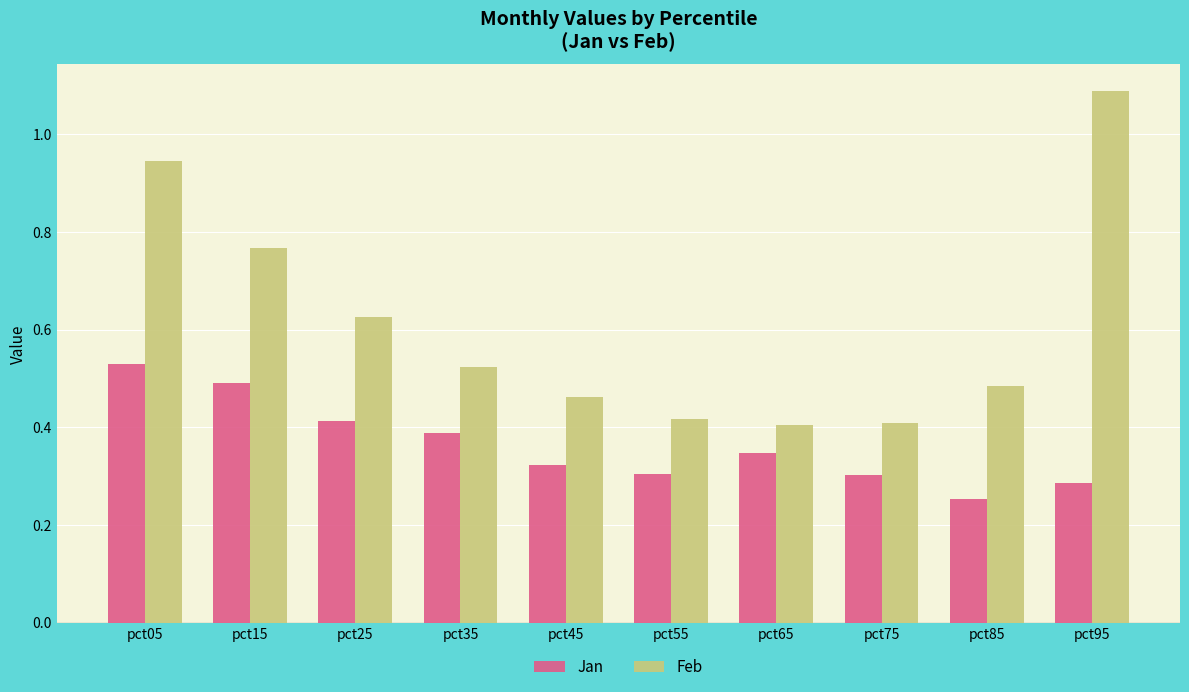

Which series has the largest total across all categories?

Feb